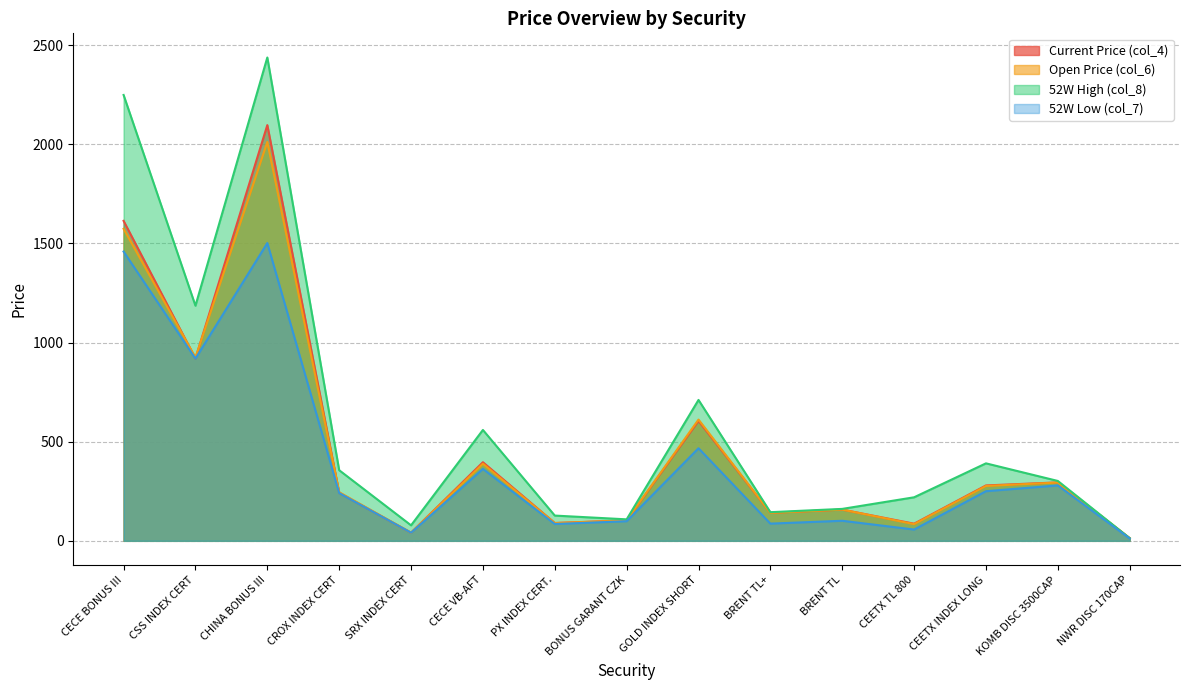

Where is Current Price (col_4) nearest to the value 1055?

CSS INDEX CERT